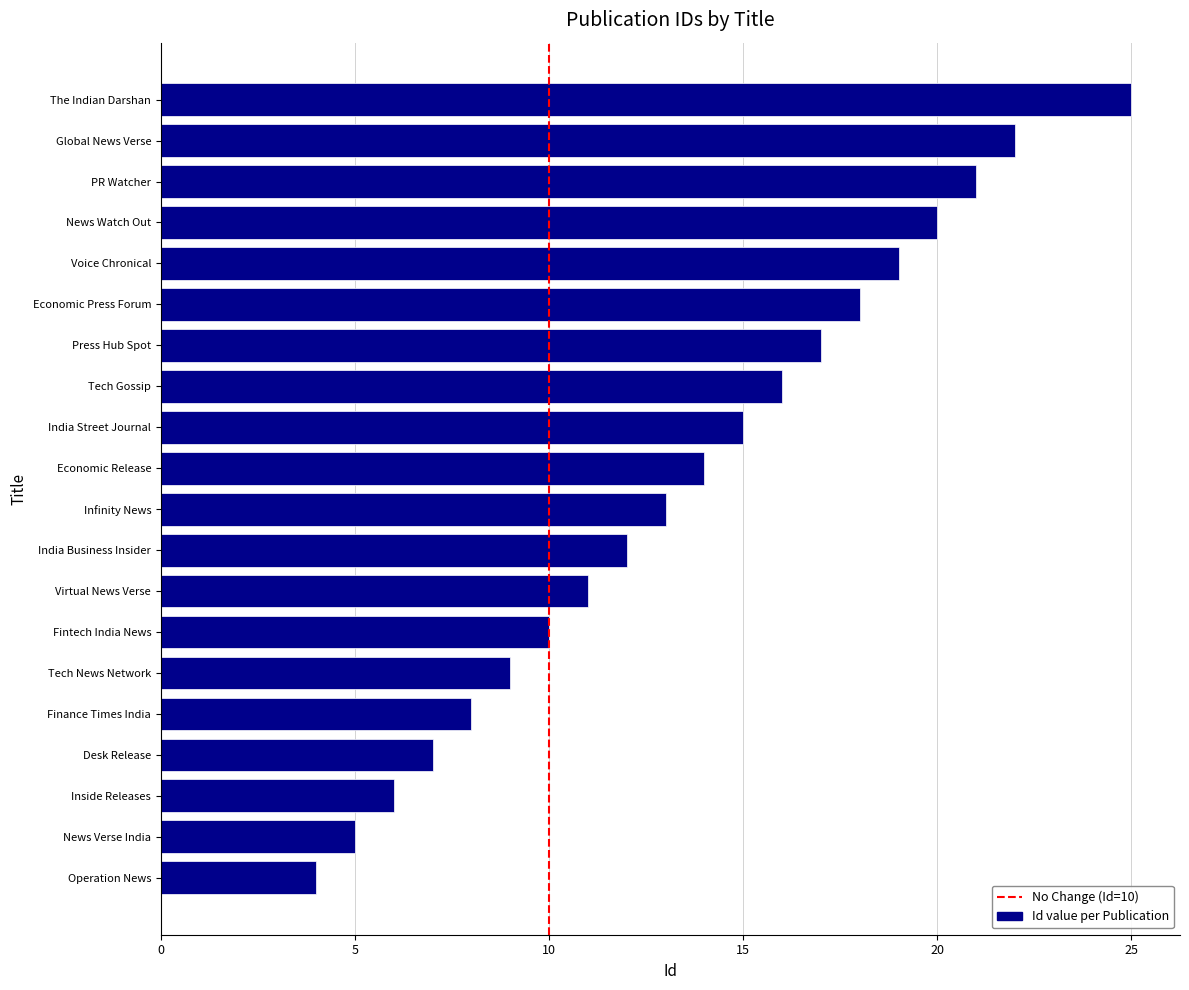

What is the change in value from News Verse India to PR Watcher?

+16